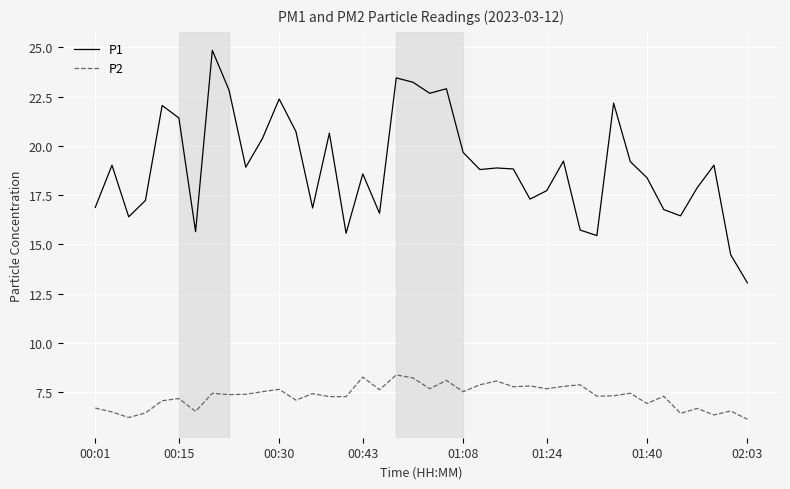

Which series has the largest total across all categories?

P1